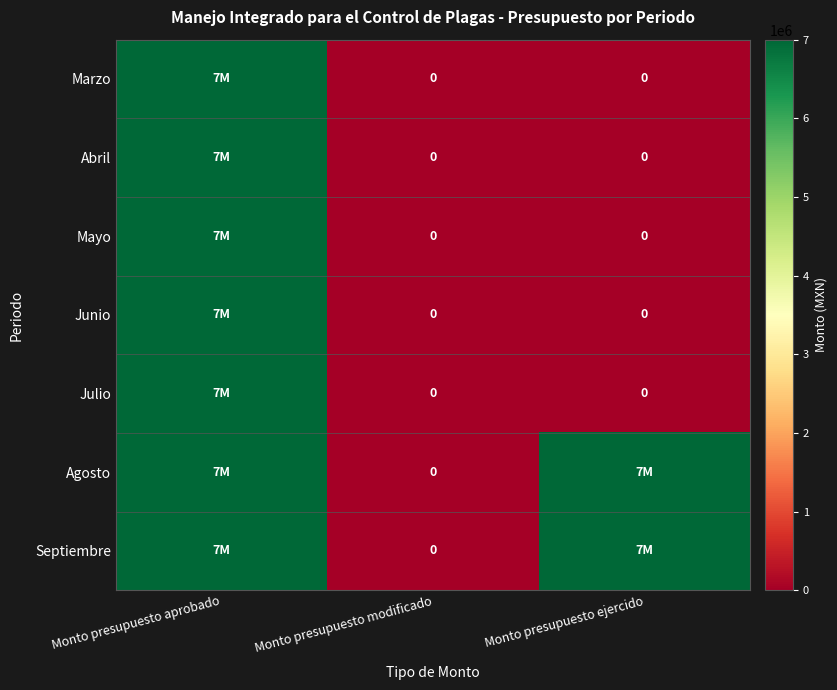

What is the average value of the Junio series?

2333333